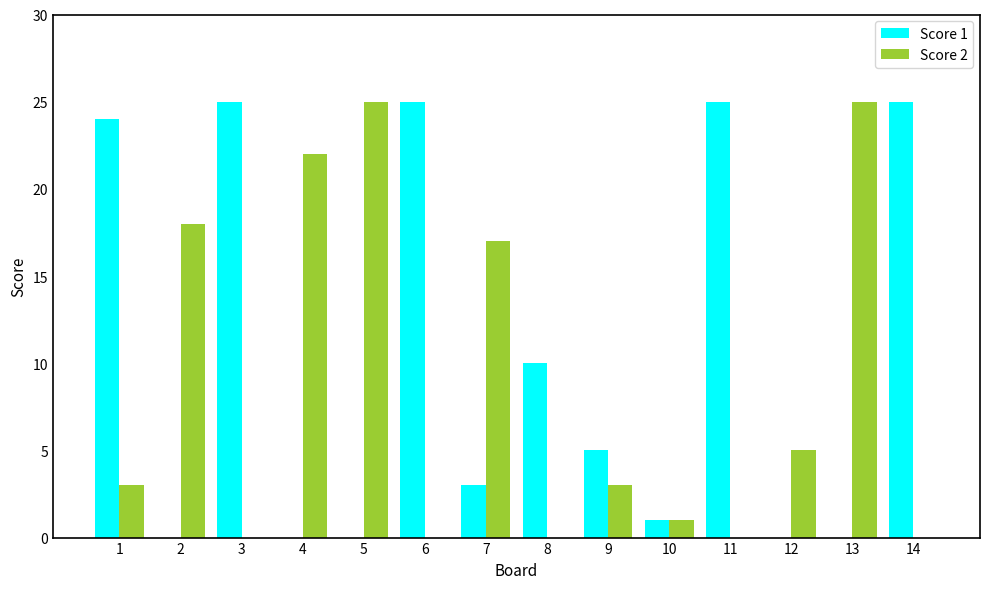

What is the total value across all series at 2?

18